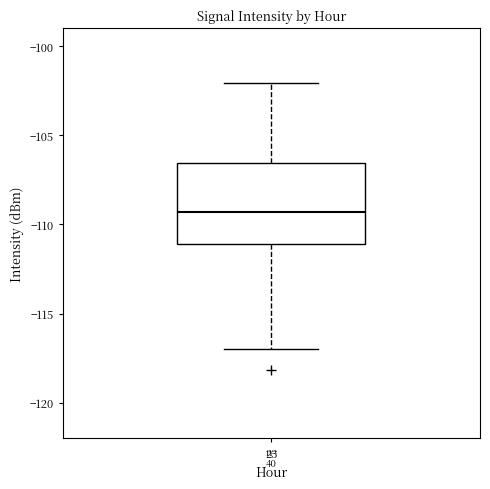

Where does the median line of the box at x = 23 sit on the y-axis? The values are not printed on the chart, so give them approximately, as read against the axis.

-109.5